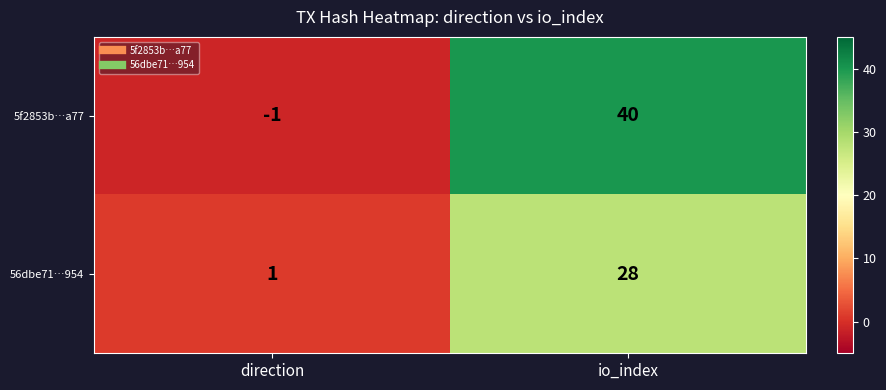

What is the sum of the 5f2853b…a77 values at direction and io_index?

39